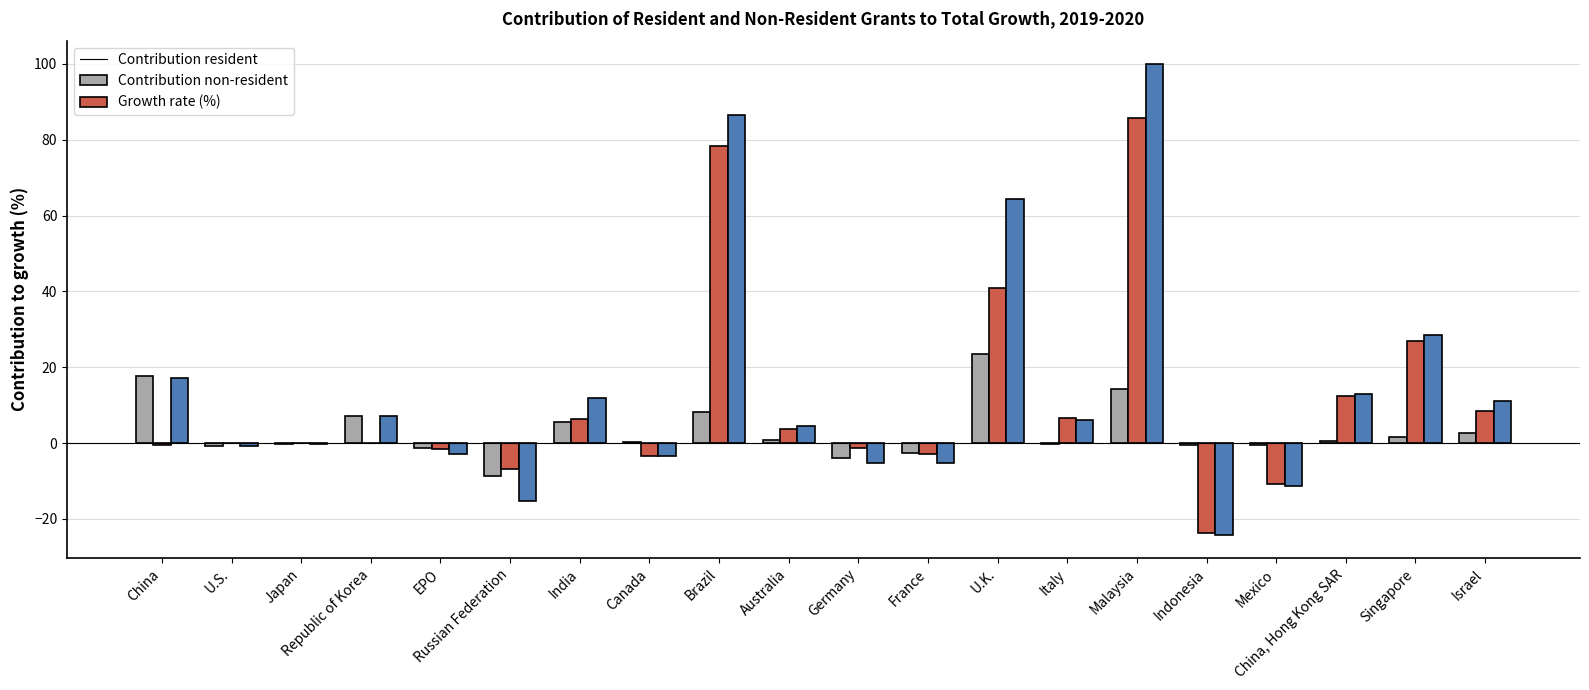

Which label corresponds to the largest value in the chart?

Malaysia